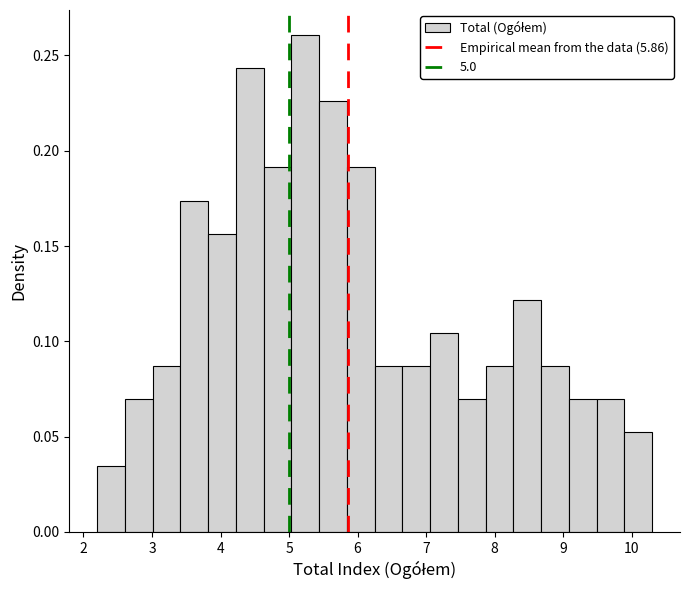

Reading left to right, transcribe this chart: for each bar, give the range it covers on the x-axis and its height. Neither the bar edges nor the heights are printed on the chart, so give them approximately, as read against the axes.

2.2 to 2.6: 0.035
2.6 to 3.0: 0.070
3.0 to 3.4: 0.085
3.4 to 3.8: 0.175
3.8 to 4.2: 0.155
4.2 to 4.6: 0.245
4.6 to 5.0: 0.190
5.0 to 5.4: 0.260
5.4 to 5.8: 0.225
5.8 to 6.3: 0.190
6.3 to 6.7: 0.085
6.7 to 7.1: 0.085
7.1 to 7.5: 0.105
7.5 to 7.9: 0.070
7.9 to 8.3: 0.085
8.3 to 8.7: 0.120
8.7 to 9.1: 0.085
9.1 to 9.5: 0.070
9.5 to 9.9: 0.070
9.9 to 10.3: 0.050